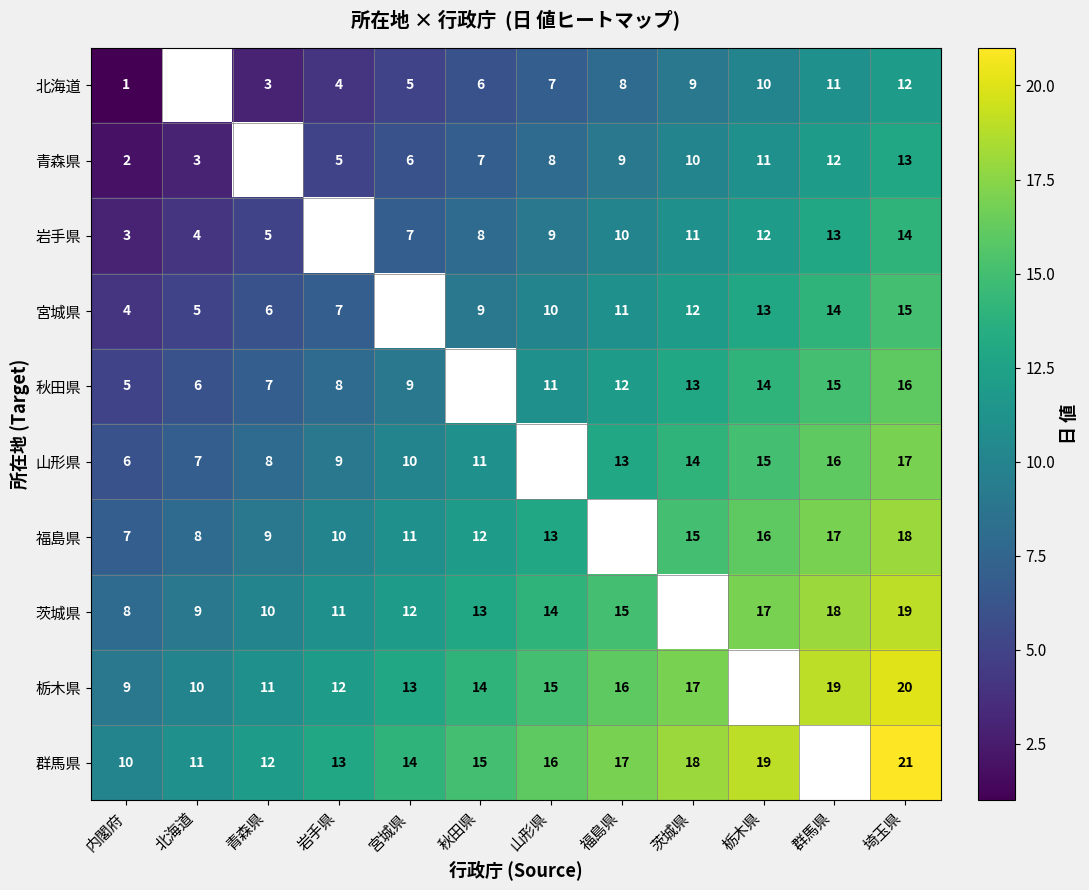

Count the number of data series in this chart.

10